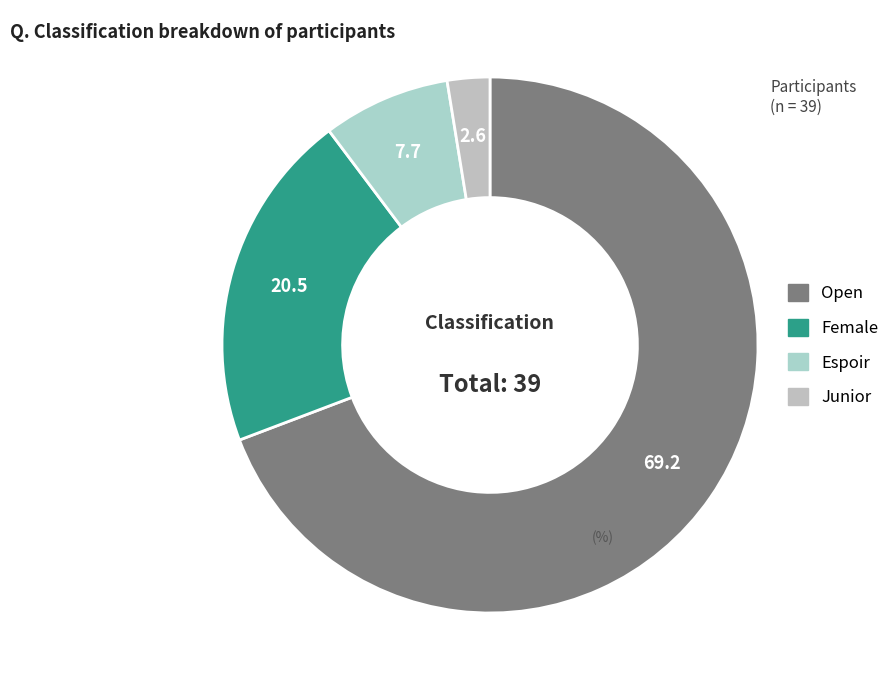

What percentage is the Open slice, to the nearest percent?

69%